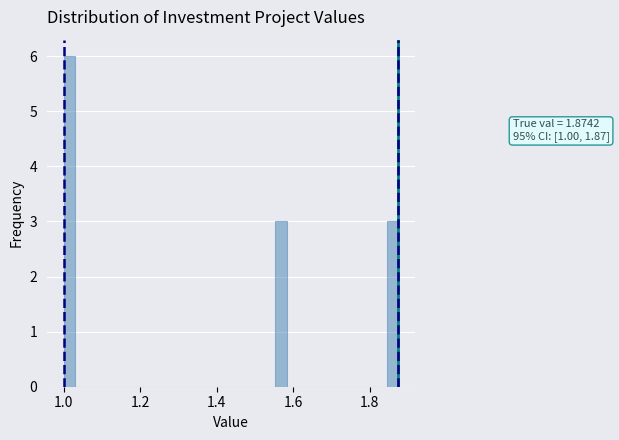

Read against the x-axis, roughly where is the centre of the tallest bar?

1.02